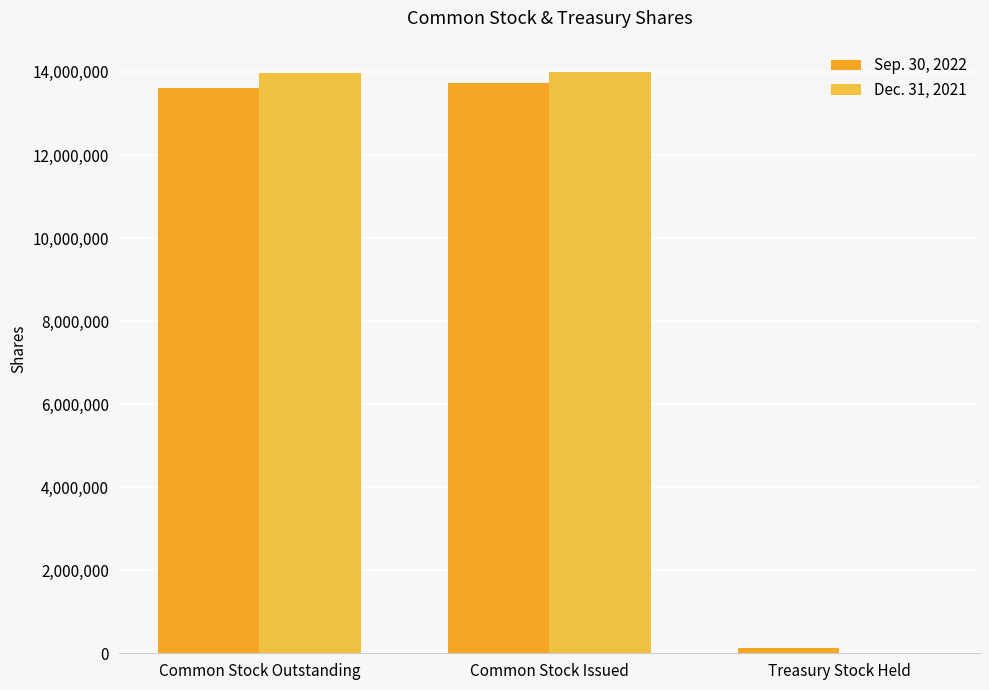

At which category does the chart reach its peak across all series?

Common Stock Issued